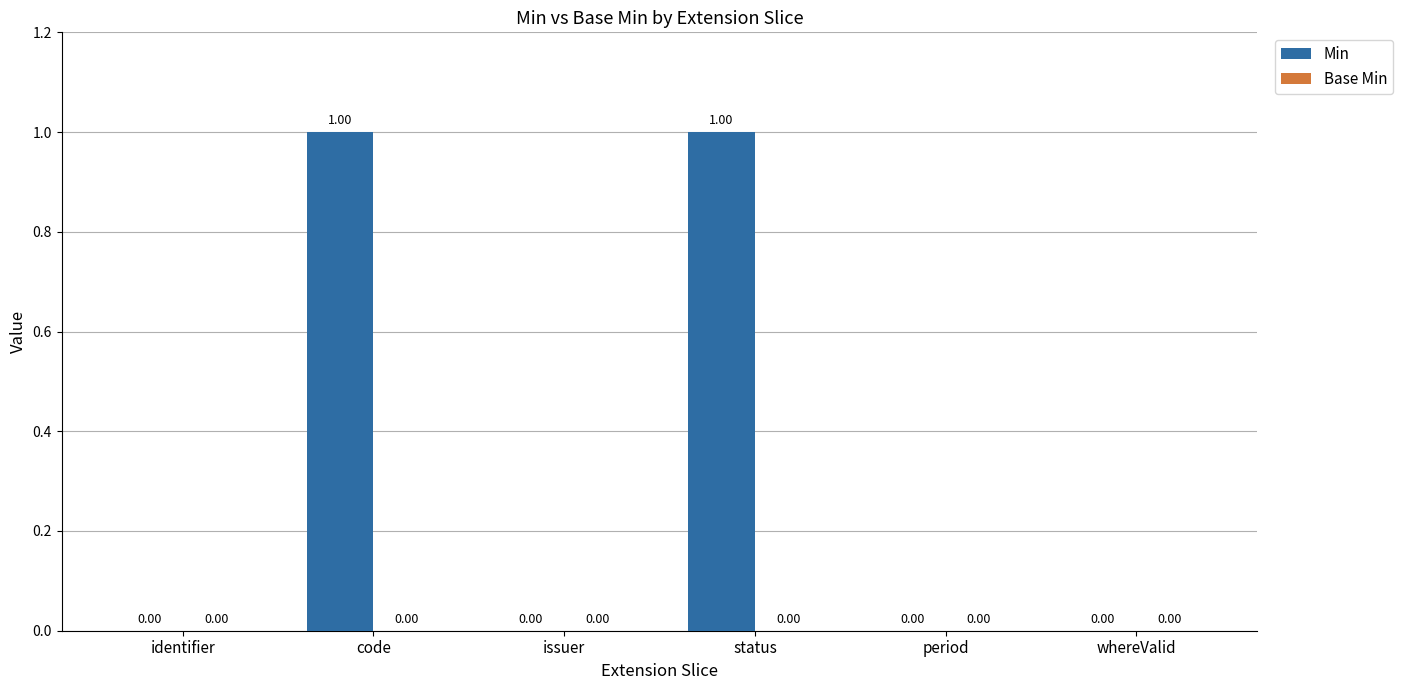

What is the change in value from identifier to status?

+1